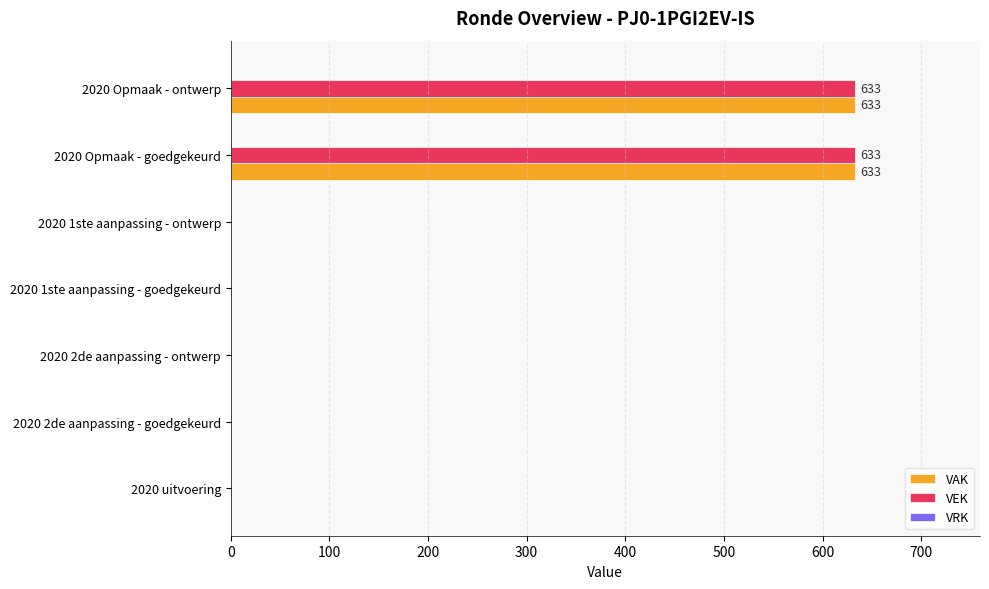

What is the greatest value displayed?

633